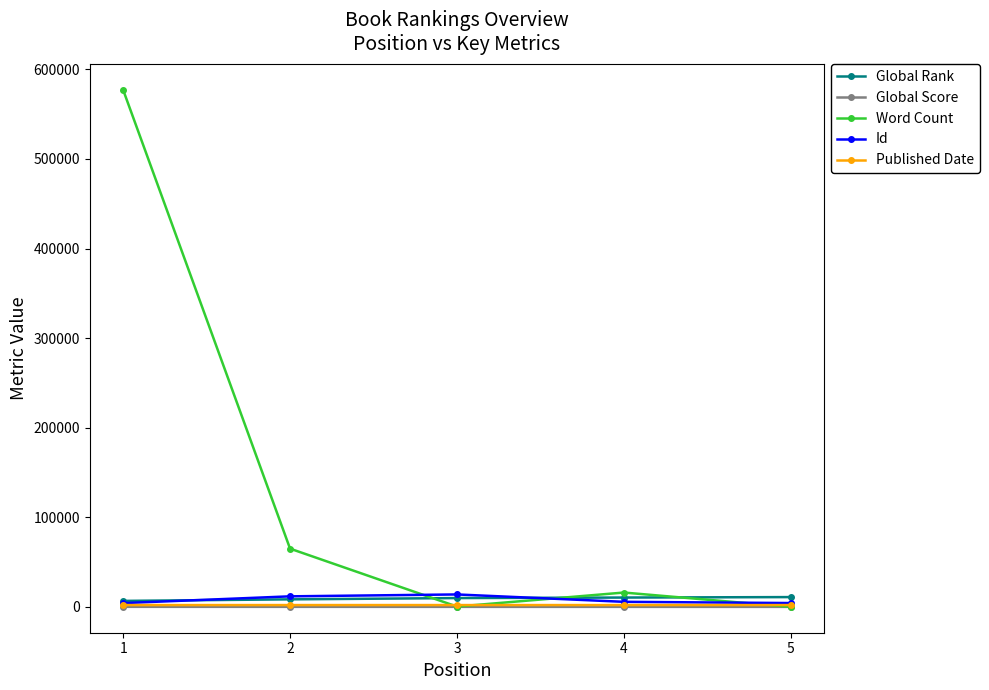

At which label is Id closest to 9040?

2